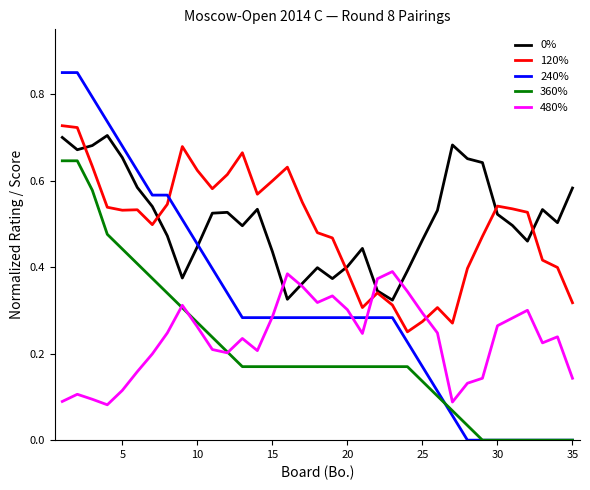

Count the 120% values in the range 0 to 1.

35